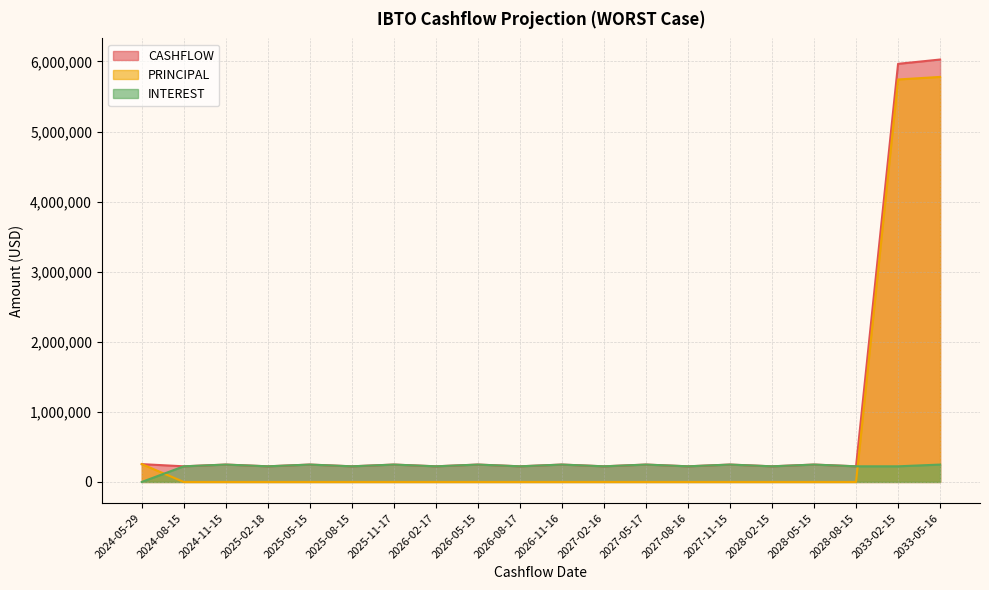

Reading left to right, transcribe all the data shown in this chart.

CASHFLOW: 2024-05-29=254456.2	2024-08-15=223303.4	2024-11-15=248091.3	2025-02-18=223303.4	2025-05-15=248091.3	2025-08-15=223303.4	2025-11-17=248091.3	2026-02-17=223303.4	2026-05-15=248091.3	2026-08-17=223303.4	2026-11-16=248091.3	2027-02-16=223303.4	2027-05-17=248091.3	2027-08-16=223303.4	2027-11-15=248091.3	2028-02-15=223303.4	2028-05-15=248091.3	2028-08-15=223303.4	2033-02-15=5965524.1	2033-05-16=6026946.5
PRINCIPAL: 2024-05-29=254456.2	2024-08-15=0.0	2024-11-15=0.0	2025-02-18=0.0	2025-05-15=0.0	2025-08-15=0.0	2025-11-17=0.0	2026-02-17=0.0	2026-05-15=0.0	2026-08-17=0.0	2026-11-16=0.0	2027-02-16=0.0	2027-05-17=0.0	2027-08-16=0.0	2027-11-15=0.0	2028-02-15=0.0	2028-05-15=0.0	2028-08-15=0.0	2033-02-15=5742220.7	2033-05-16=5778855.2
INTEREST: 2024-05-29=0.0	2024-08-15=223303.4	2024-11-15=248091.3	2025-02-18=223303.4	2025-05-15=248091.3	2025-08-15=223303.4	2025-11-17=248091.3	2026-02-17=223303.4	2026-05-15=248091.3	2026-08-17=223303.4	2026-11-16=248091.3	2027-02-16=223303.4	2027-05-17=248091.3	2027-08-16=223303.4	2027-11-15=248091.3	2028-02-15=223303.4	2028-05-15=248091.3	2028-08-15=223303.4	2033-02-15=223303.4	2033-05-16=248091.3